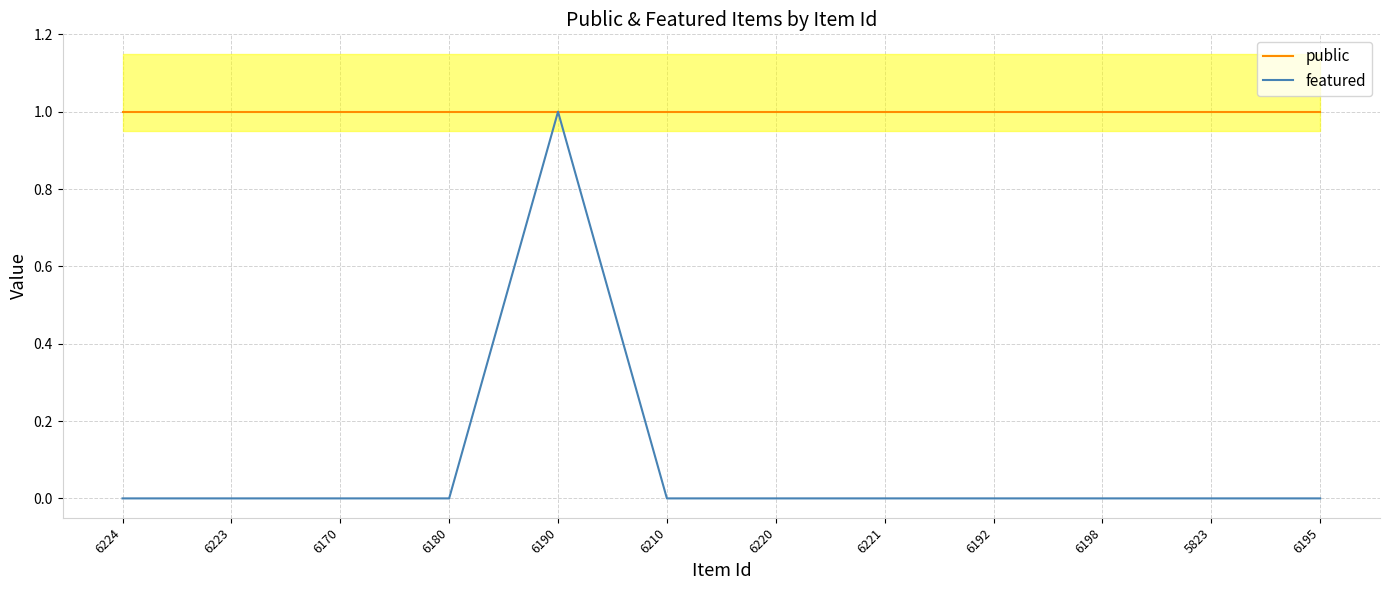

Is the value of featured at 6220 greater than the value of public at 6170?

No